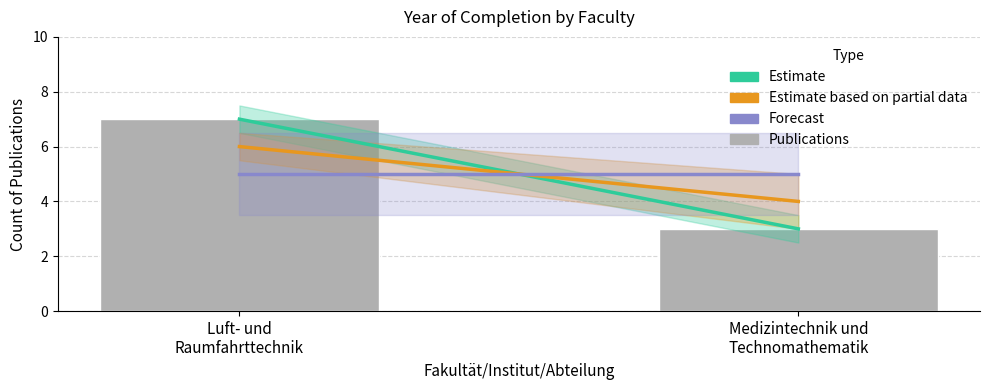

What is the average value?

5